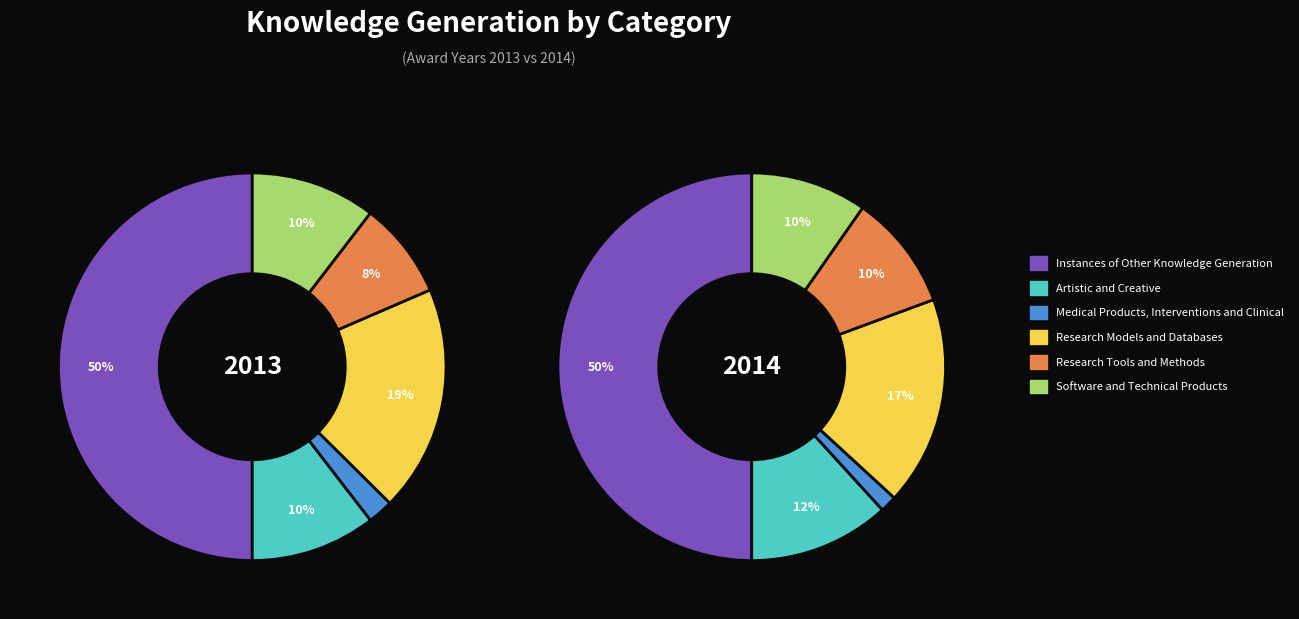

Is it true that Medical Products, Interventions and Clinical is 2% of the pie?

True